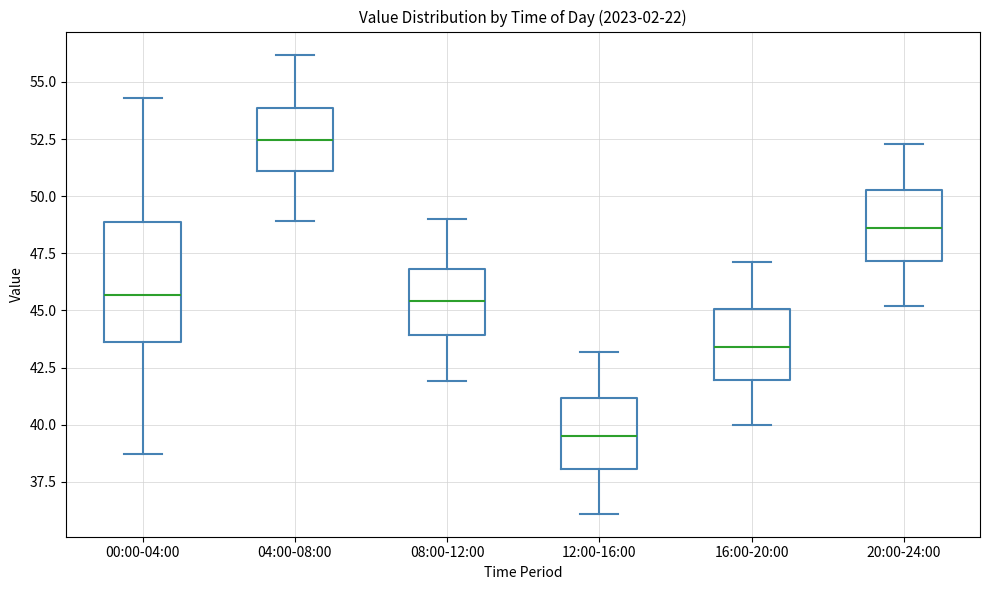

Reading left to right, transcribe this box plot: for each box, give where its median line is, the range the box spans, and where its two whiskers end, as read against the y-axis. The values are not printed on the chart, so give them approximately, as read against the axis.

00:00-04:00: median 45.5, box 43.5 to 49.0, whiskers 38.5 to 54.5
04:00-08:00: median 52.5, box 51.0 to 54.0, whiskers 49.0 to 56.0
08:00-12:00: median 45.5, box 44.0 to 47.0, whiskers 42.0 to 49.0
12:00-16:00: median 39.5, box 38.0 to 41.0, whiskers 36.0 to 43.0
16:00-20:00: median 43.5, box 42.0 to 45.0, whiskers 40.0 to 47.0
20:00-24:00: median 48.5, box 47.0 to 50.5, whiskers 45.0 to 52.5